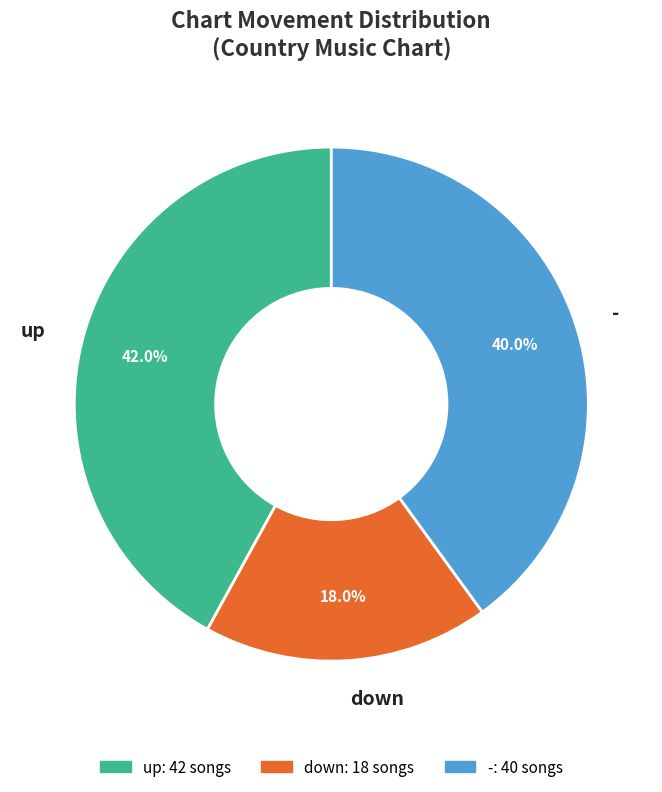

To the nearest percent, what percentage of the pie is down?

18%